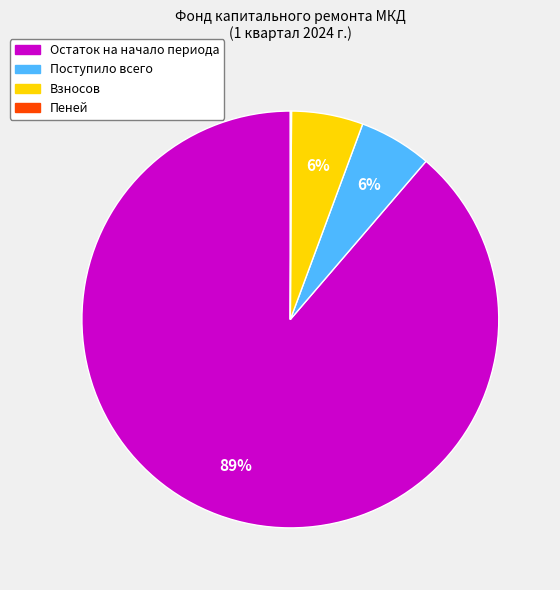

Do Взносов and Поступило всего together represent more than half of the pie?

No